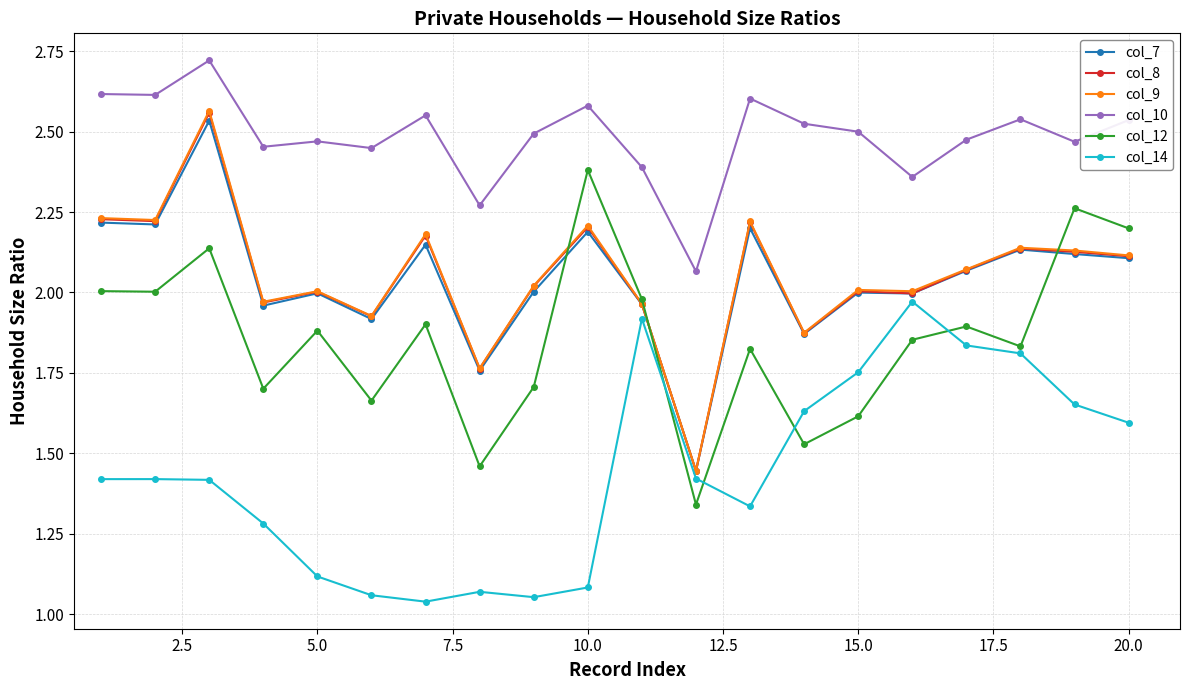

True or false: col_7 and col_14 intersect in this chart.

False